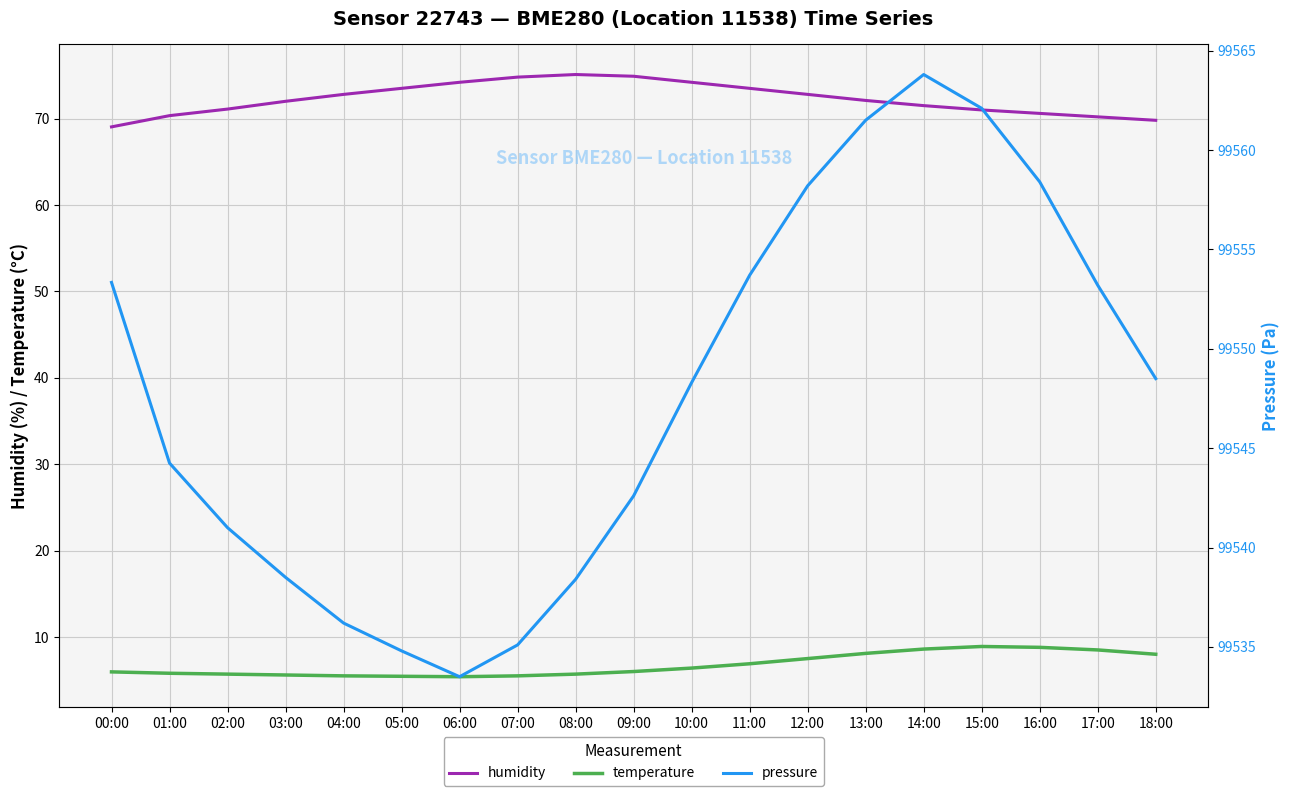

True or false: pressure and temperature cross at least once.

False